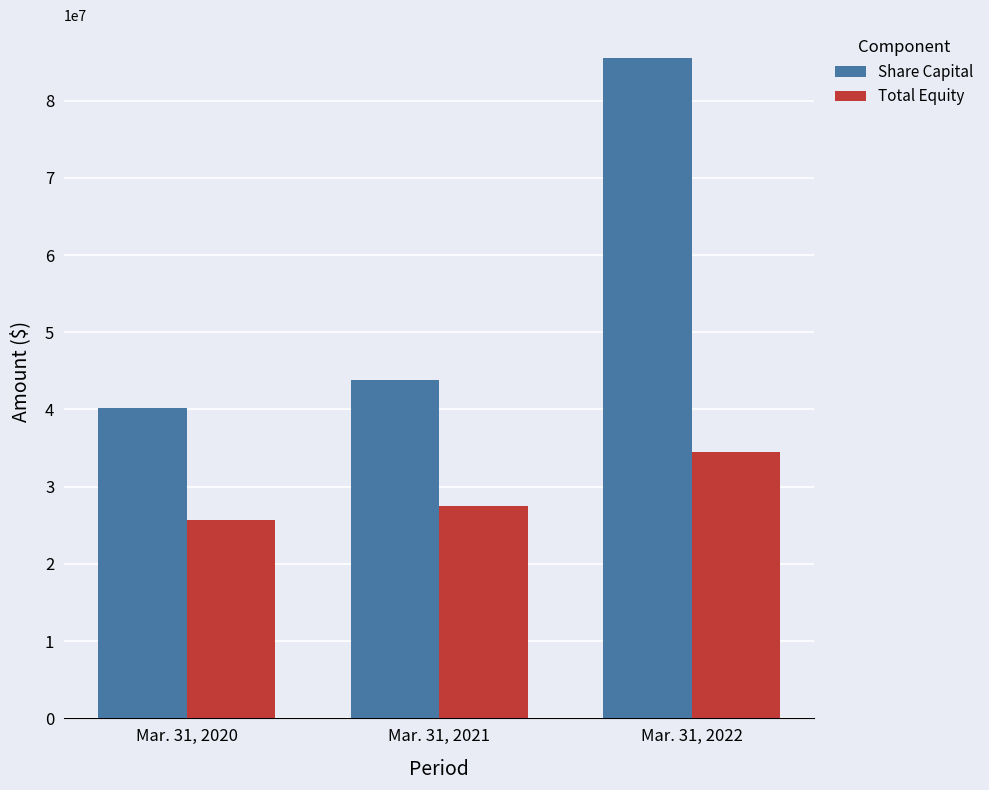

How many categories are shown in the chart?

3